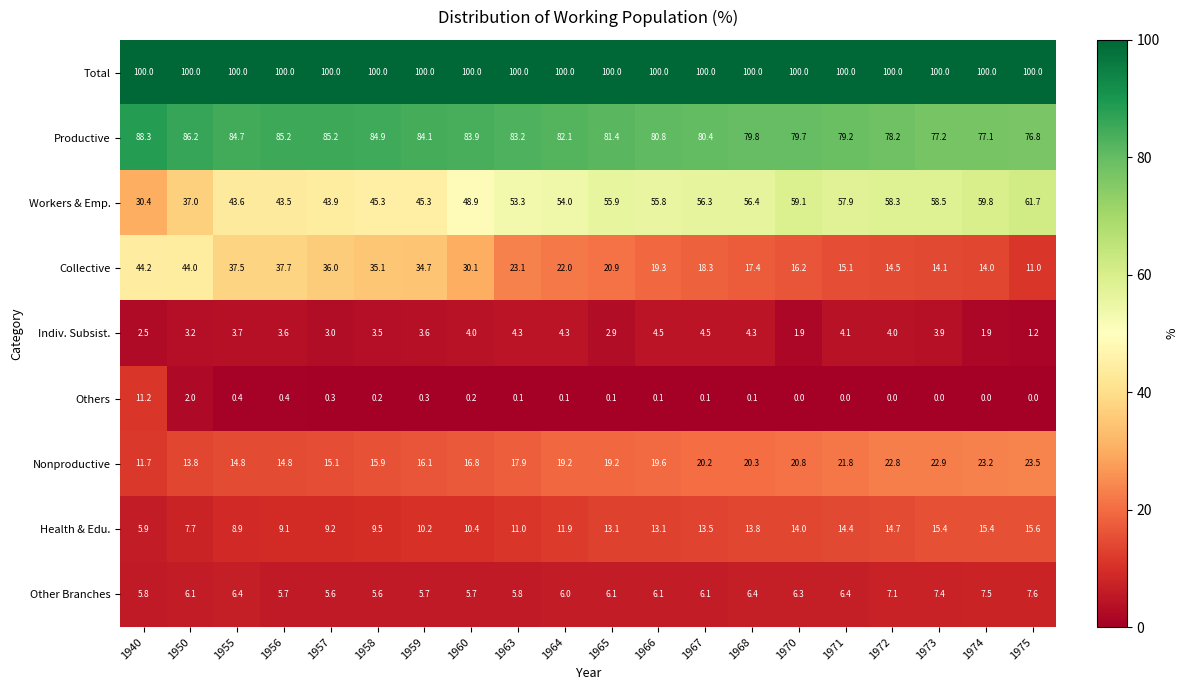

What is the approximate value of Productive at 1975?

76.8